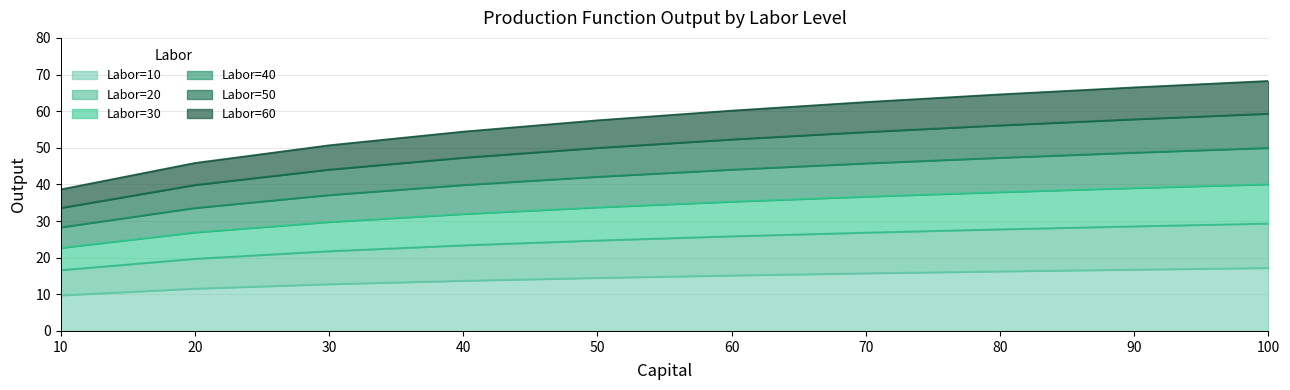

The Labor=20 series shows 34.1 at 80. True or false?

False